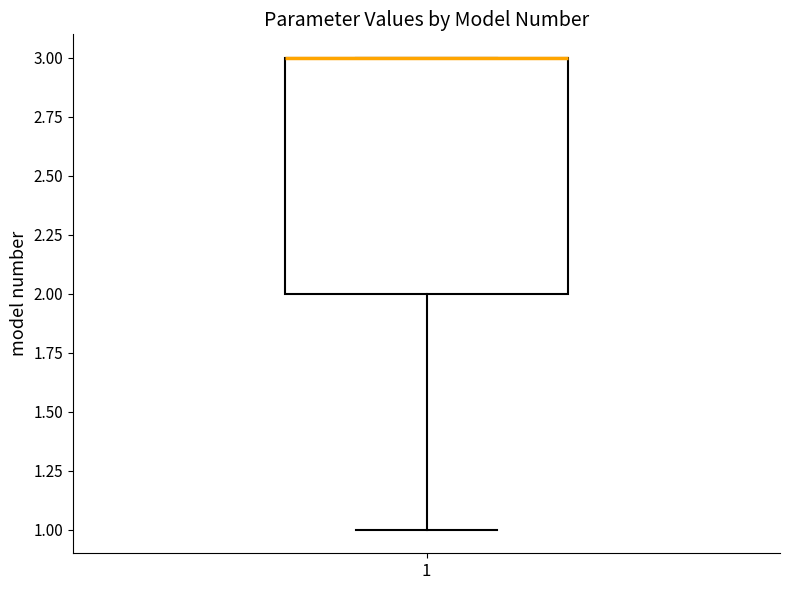

Where is the upper edge of the box at x = 1 on the y-axis? The values are not printed on the chart, so give them approximately, as read against the axis.

3